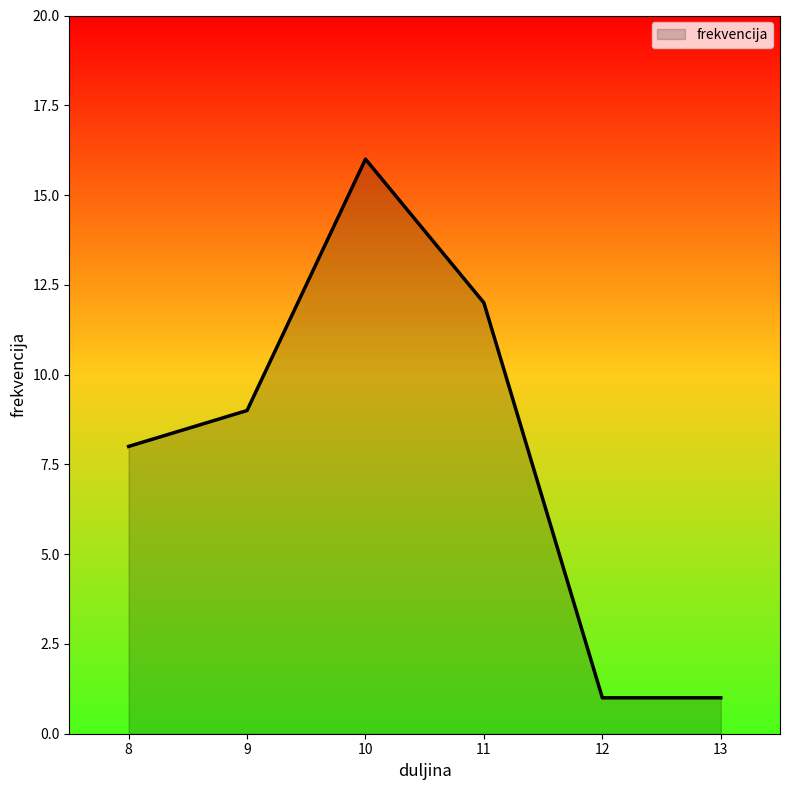

How many lines are shown in the chart?

1